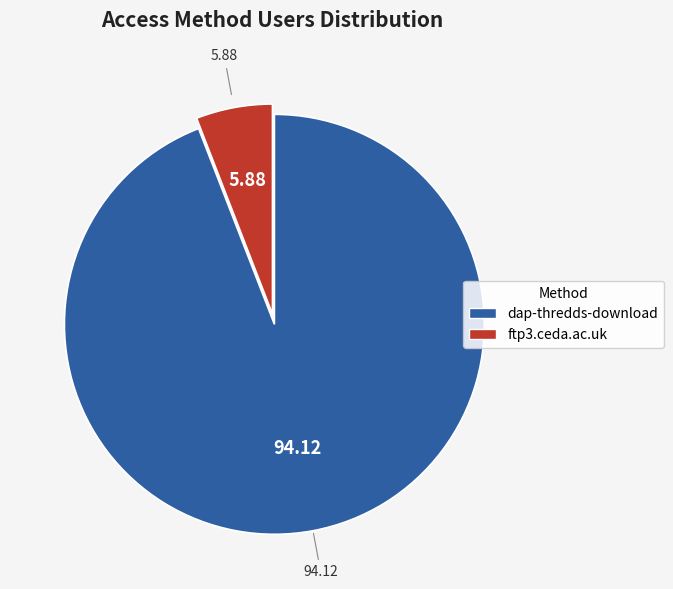

Which has a higher value, dap-thredds-download or ftp3.ceda.ac.uk?

dap-thredds-download